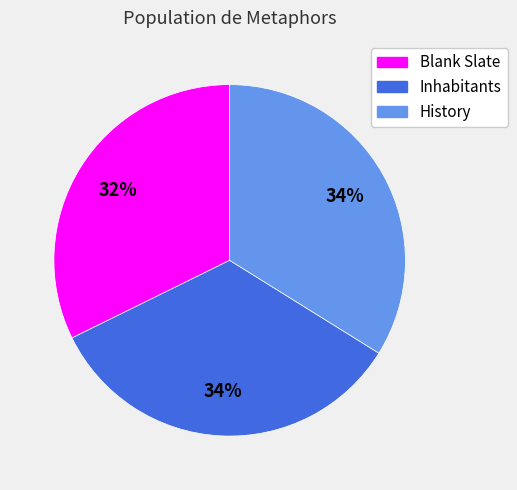

Is it true that Inhabitants is 34% of the pie?

True